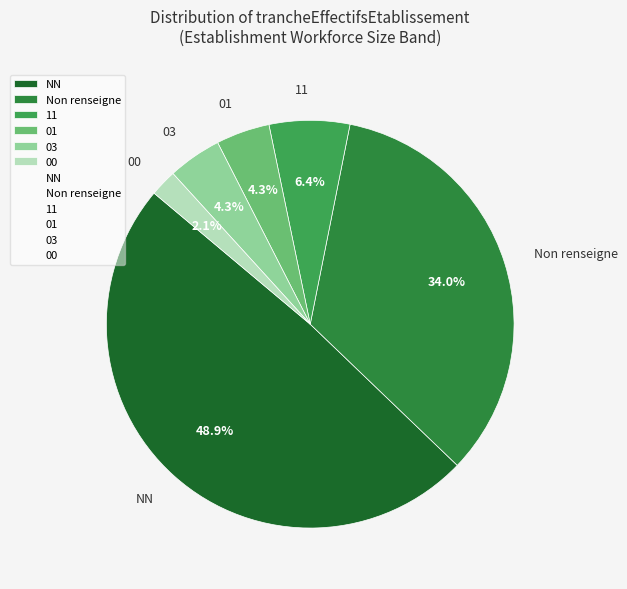

To the nearest percent, what is the combined percentage of 01 and NN?

53%